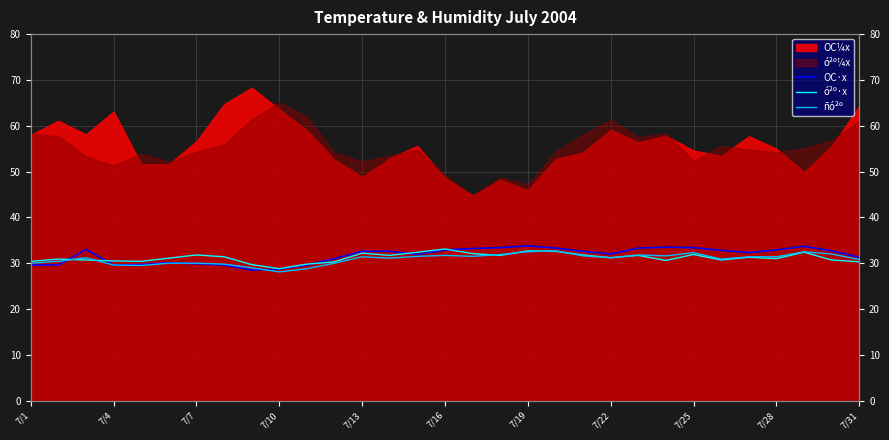

True or false: OC·x has more than 0 points higher than both neighbors.

True